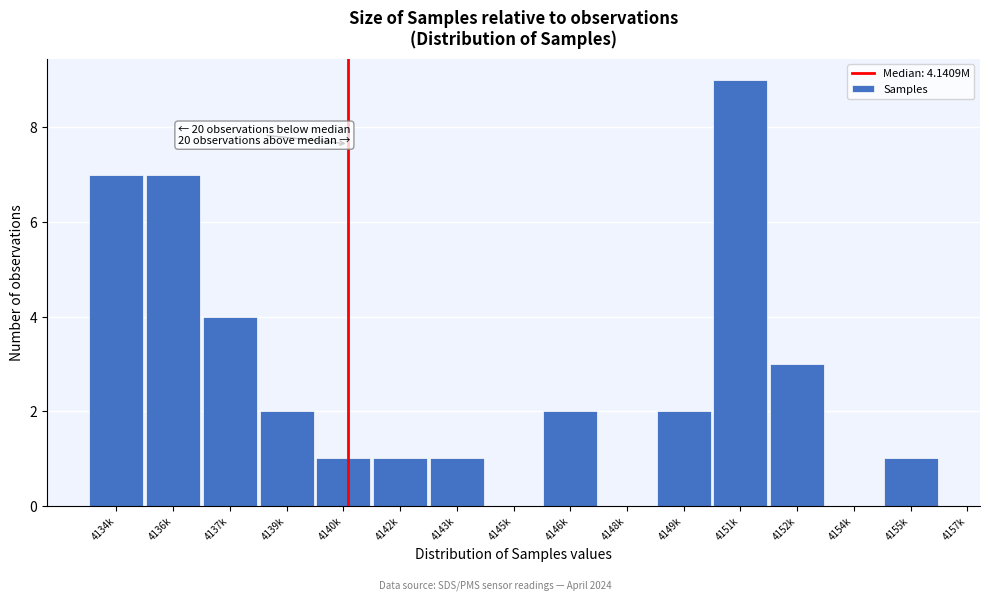

Reading right to left, extract all data points from this chart.

4155k=1	4154k=0	4152k=3	4151k=9	4149k=2	4148k=0	4146k=2	4145k=0	4143k=1	4142k=1	4140k=1	4139k=2	4137k=4	4136k=7	4134k=7